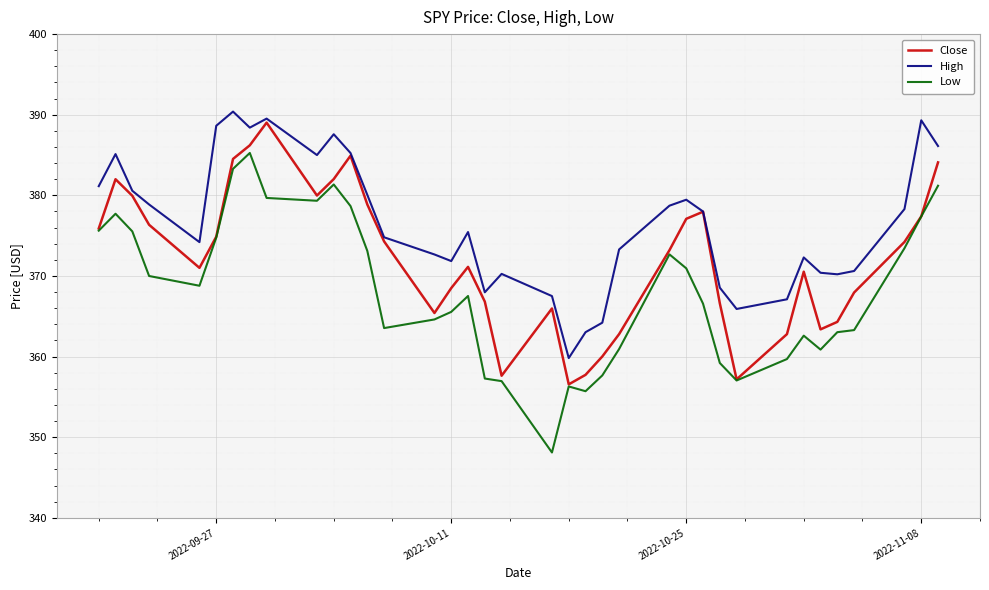

How many values in the Close series are below 373?

18